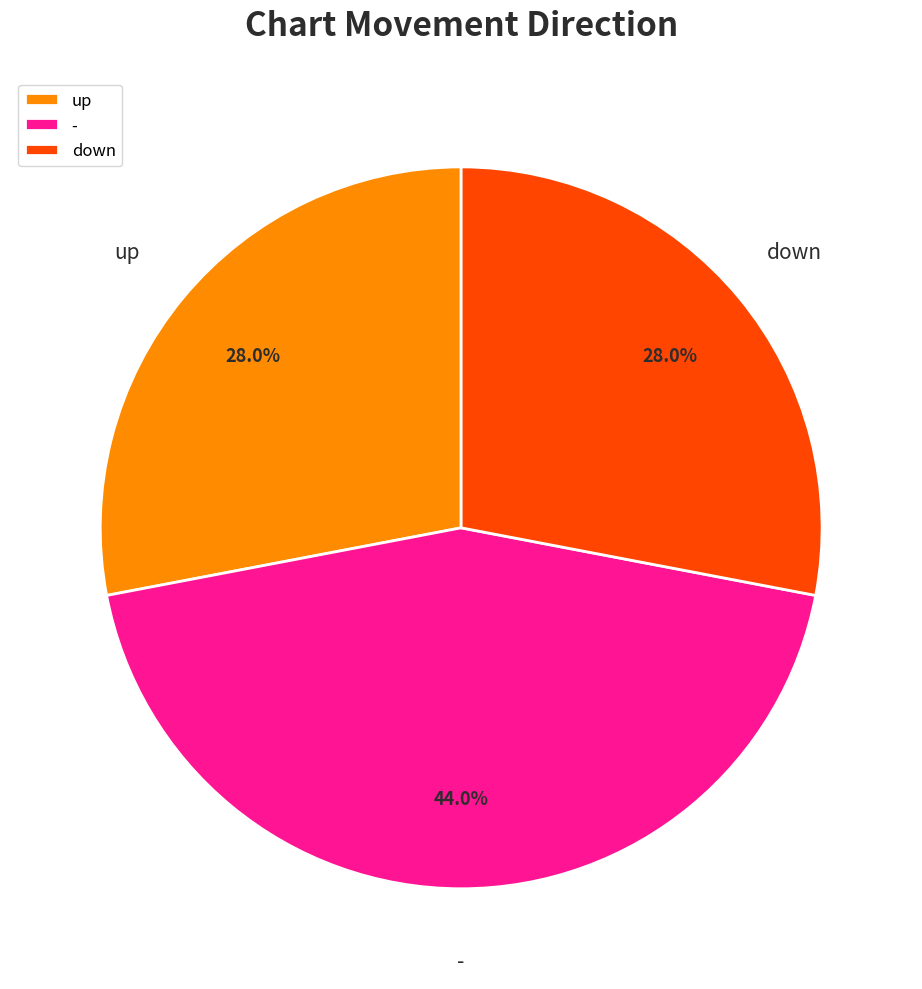

To the nearest percent, what portion does - represent?

44%